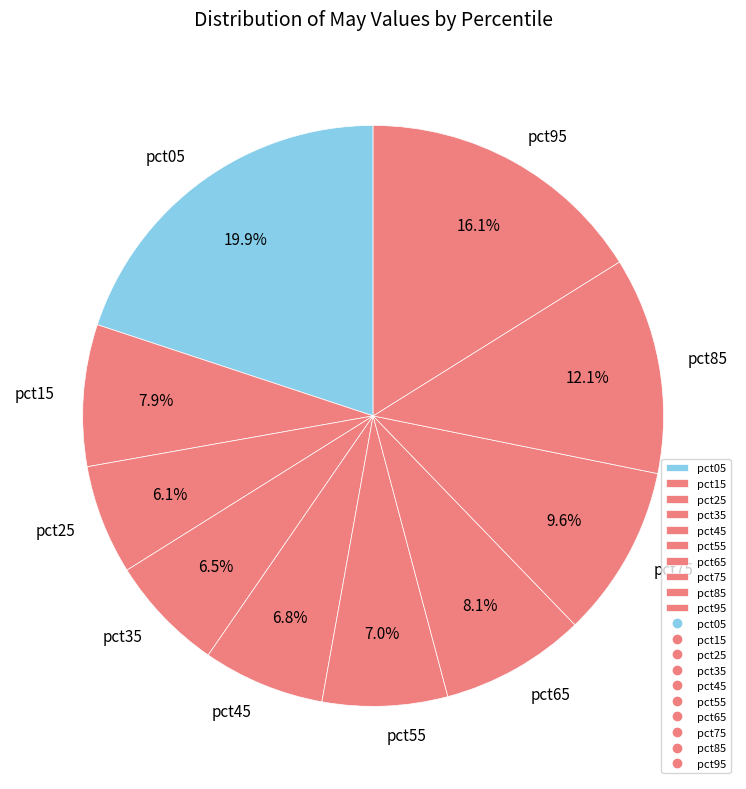

Combined, do pct55 and pct65 account for over 50%?

No